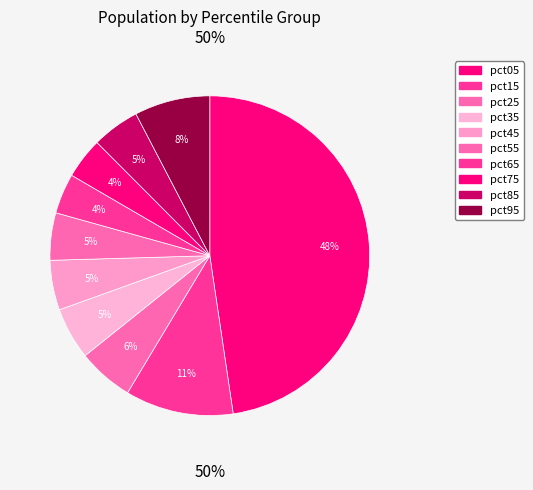

The pct45 slice represents 13% of the pie. True or false?

False